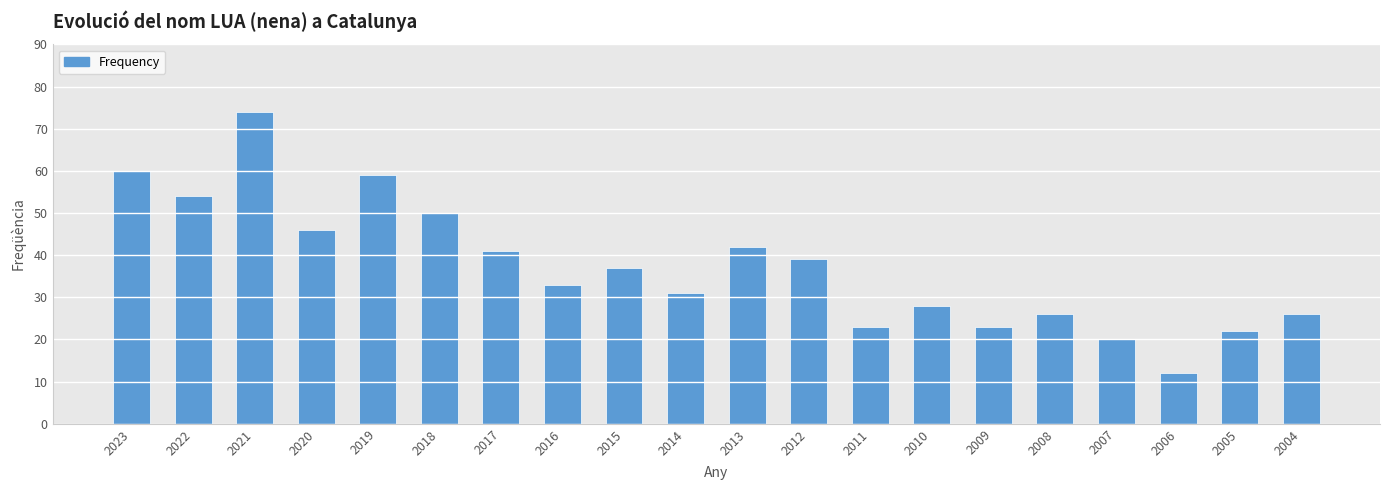

What is the value of the 8th bar from the left?

33